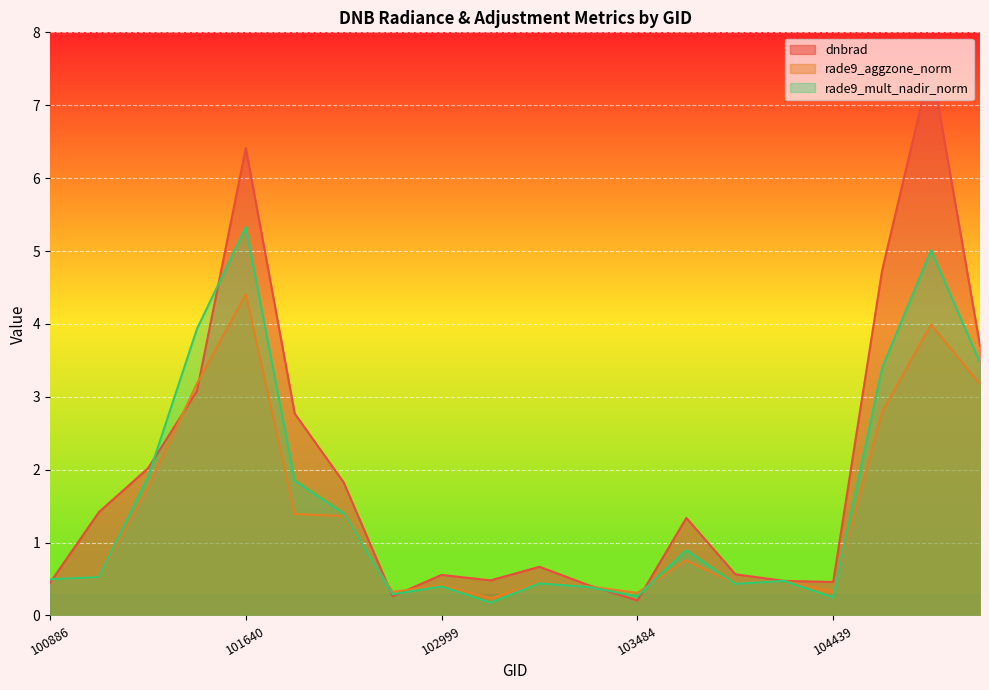

What is the average value of the rade9_mult_nadir_norm series?

1.6